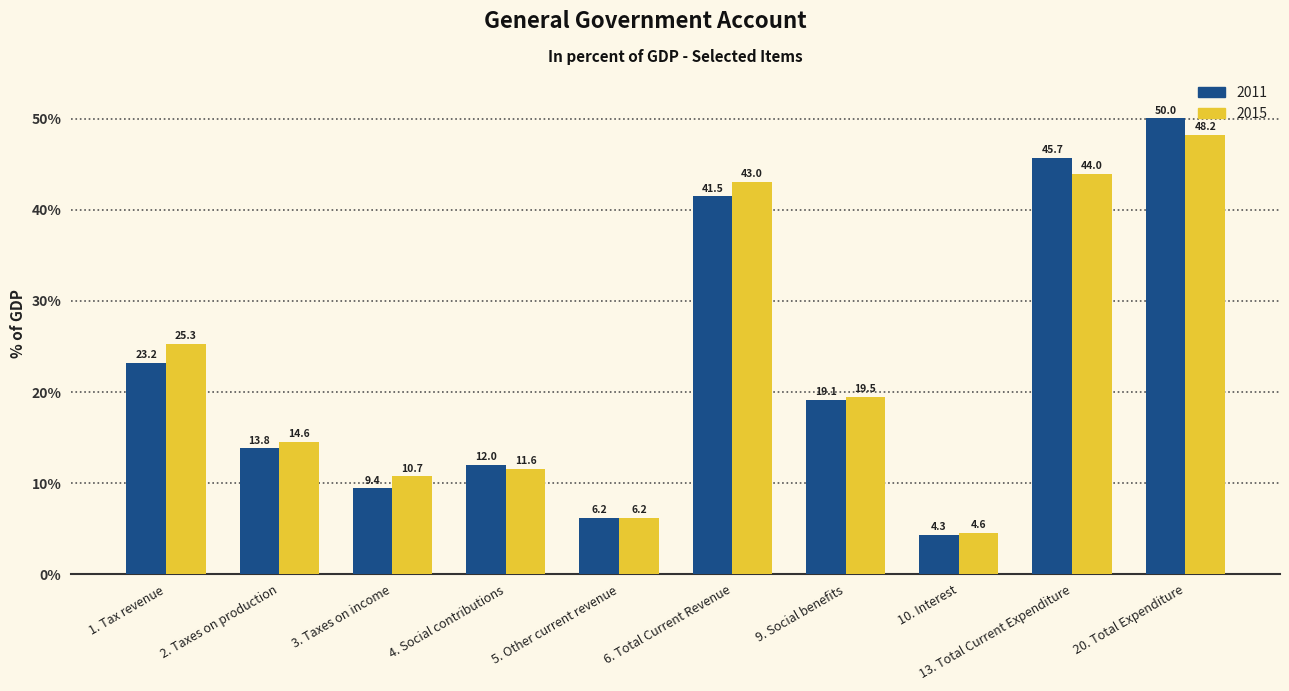

What is the difference between the maximum and minimum values in the 2011 series?

45.7